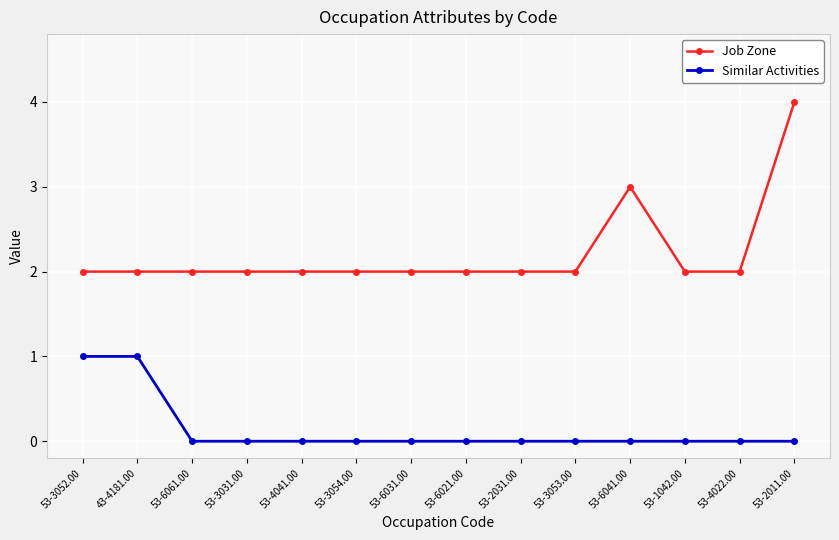

What is the sum of all Job Zone values?

31